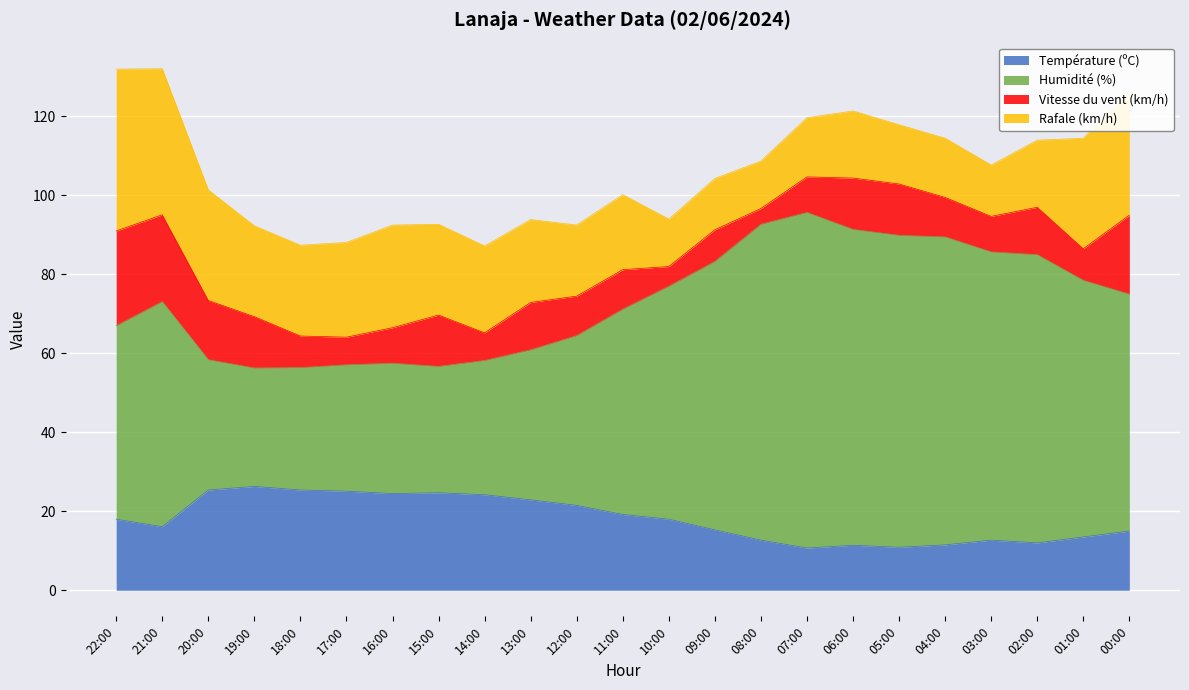

What is the average value of the Température (ºC) series?

18.1